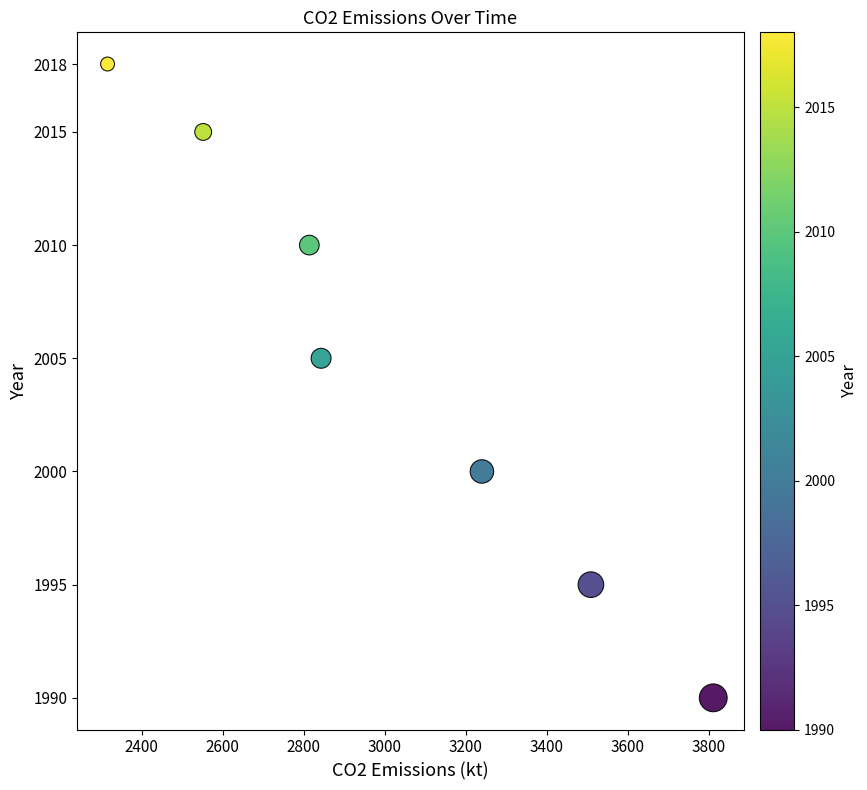

What Y value in the scatter plot is closest to 2004?

2005